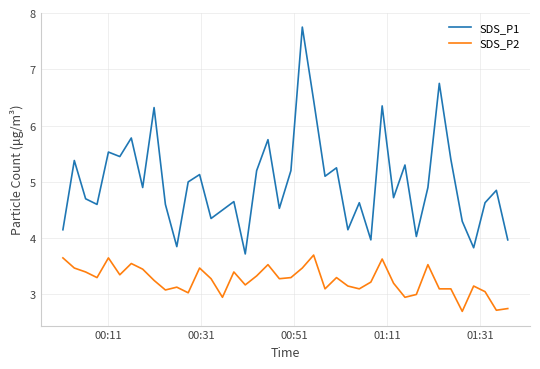

At how many categories does at least one series exceed 6?

5